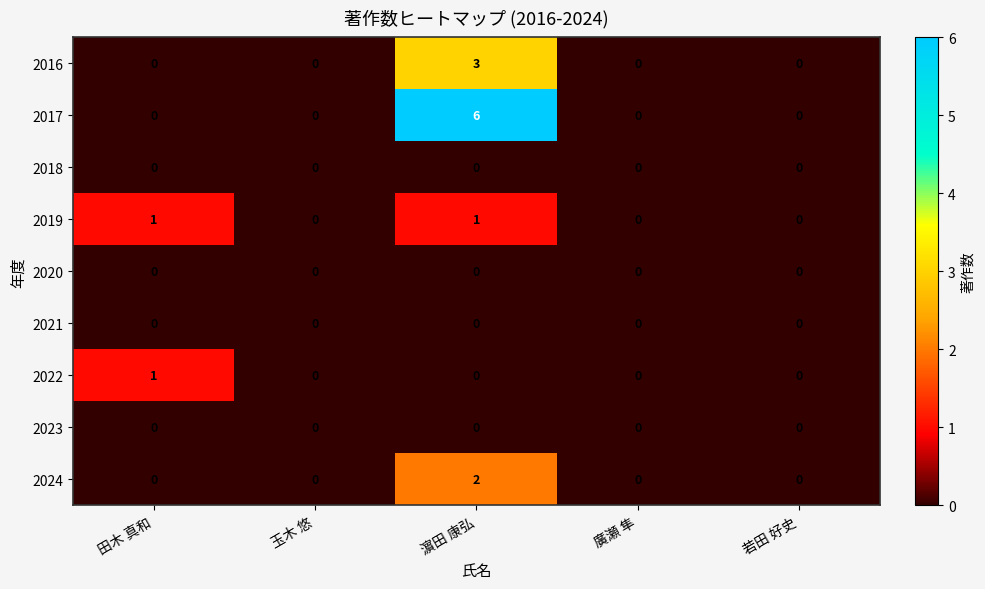

Which series has the largest total across all categories?

2017